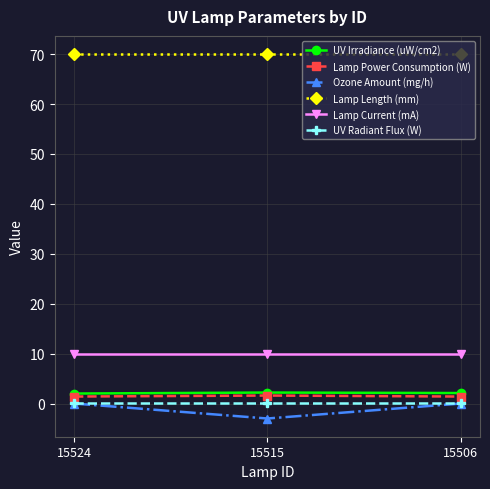

What is the value of the Lamp Length (mm) point at the 1st from the left?

70.0